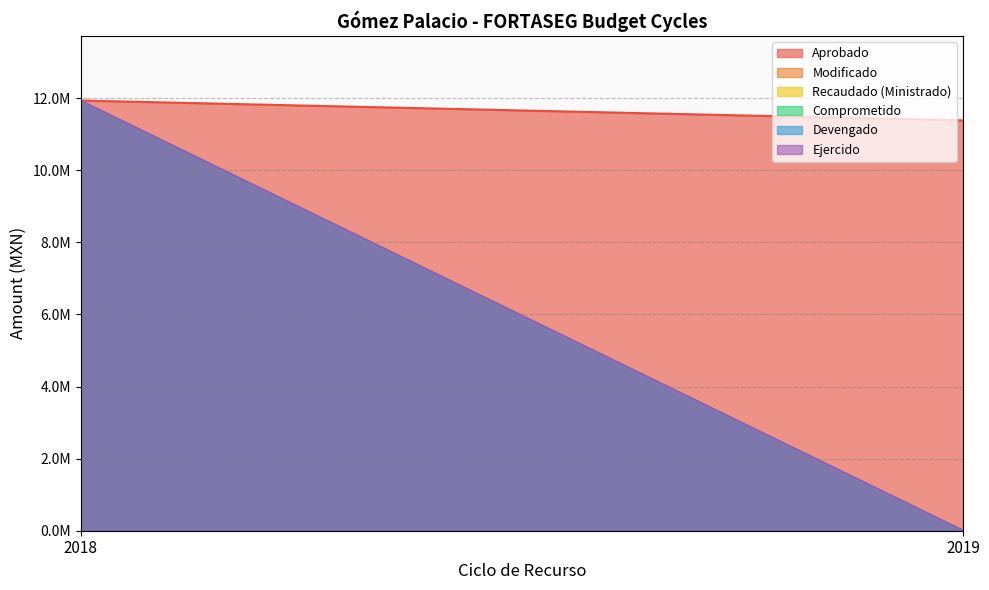

Between 2019 and 2018, which is larger?

2018